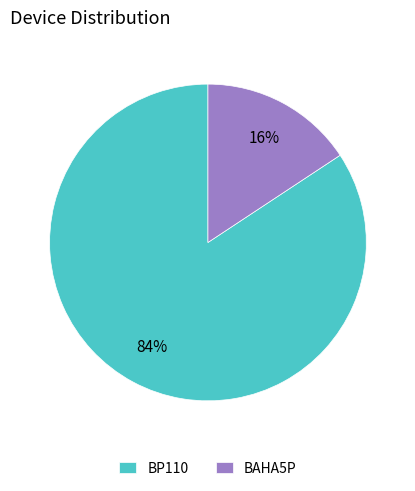

Is the sum of BP110 and BAHA5P greater than half?

Yes